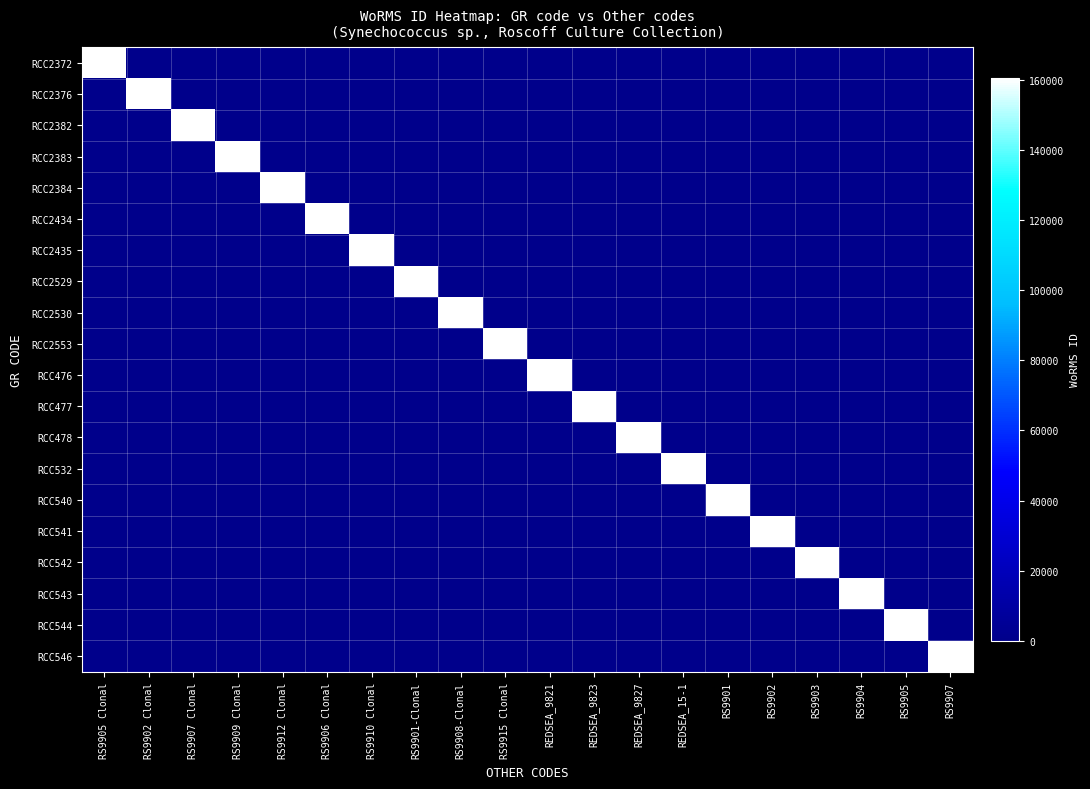

Which category has the lowest value across all series?

RS9902 Clonal